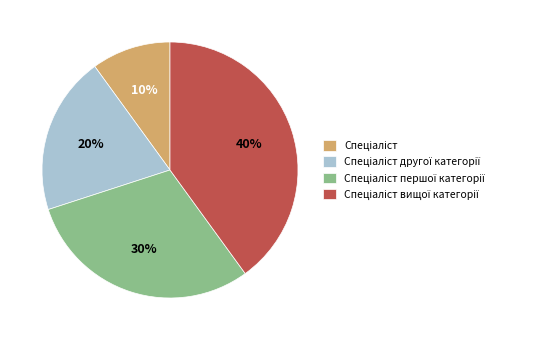

Count the number of slices in the pie.

4